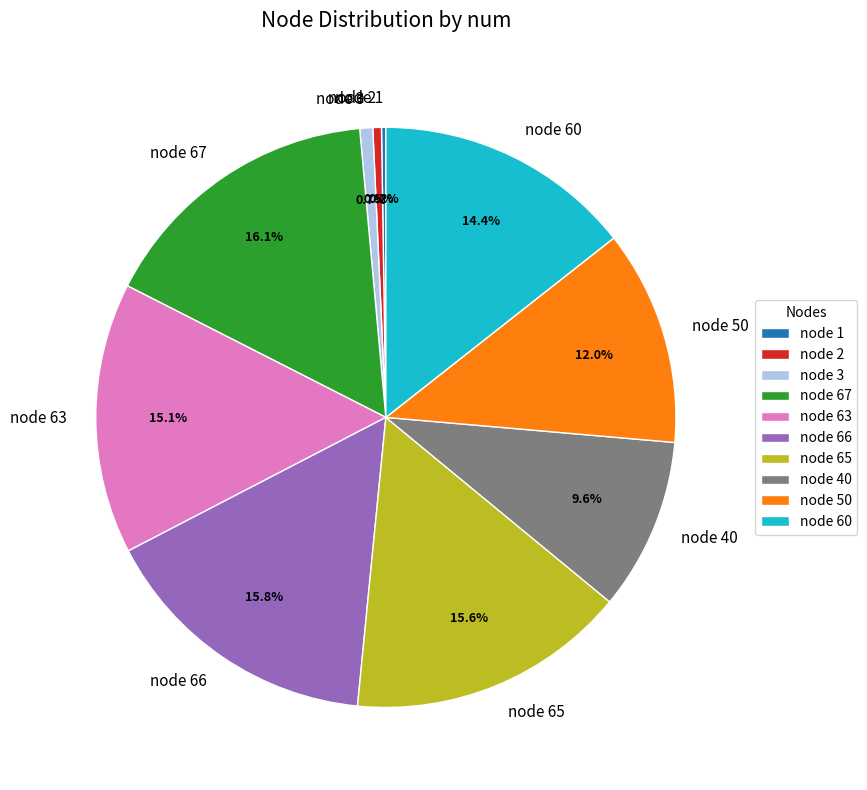

To the nearest percent, what is the average slice percentage?

10%